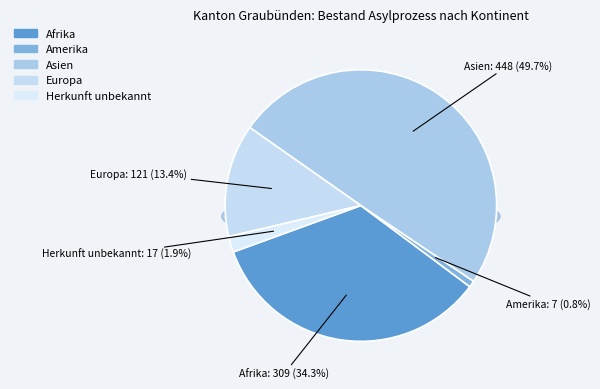

The Europa slice represents 13% of the pie. True or false?

True